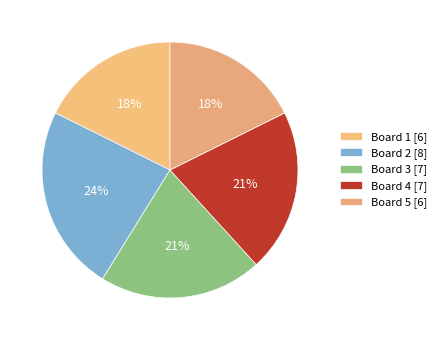

Does Board 4 account for over 50% of the chart?

No